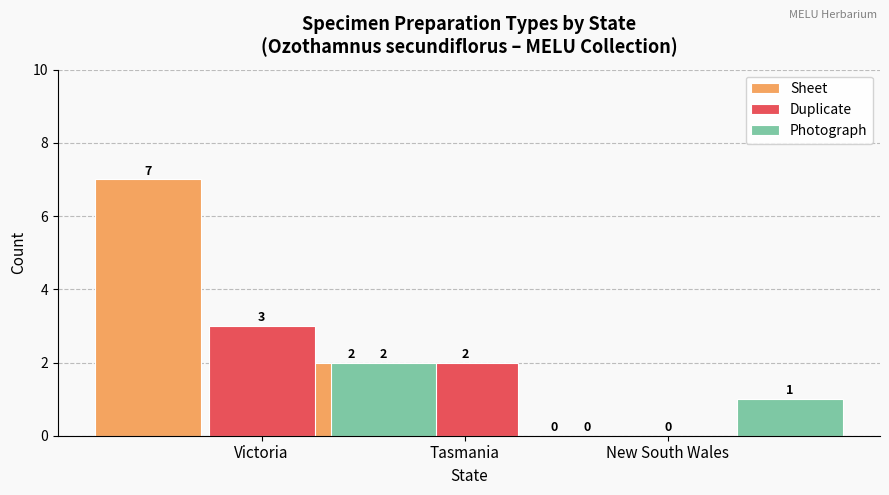

What is the difference between the maximum and minimum values in the Sheet series?

7